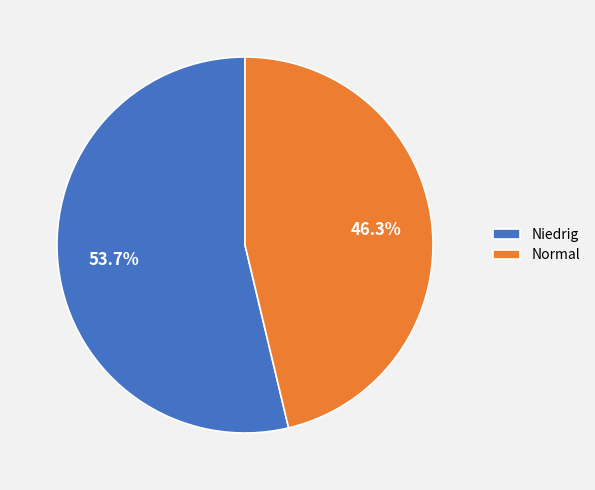

Approximately how many times larger is the value at Niedrig compared to Normal?

1.2